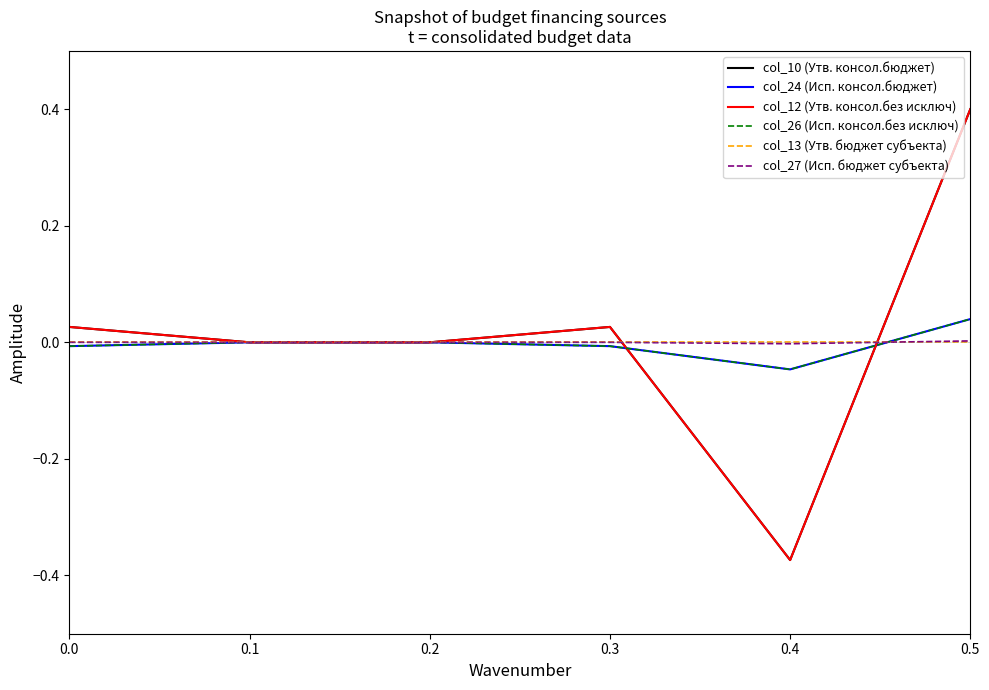

True or false: col_26 (Исп. консол.без исключ) and col_24 (Исп. консол.бюджет) cross at least once.

False